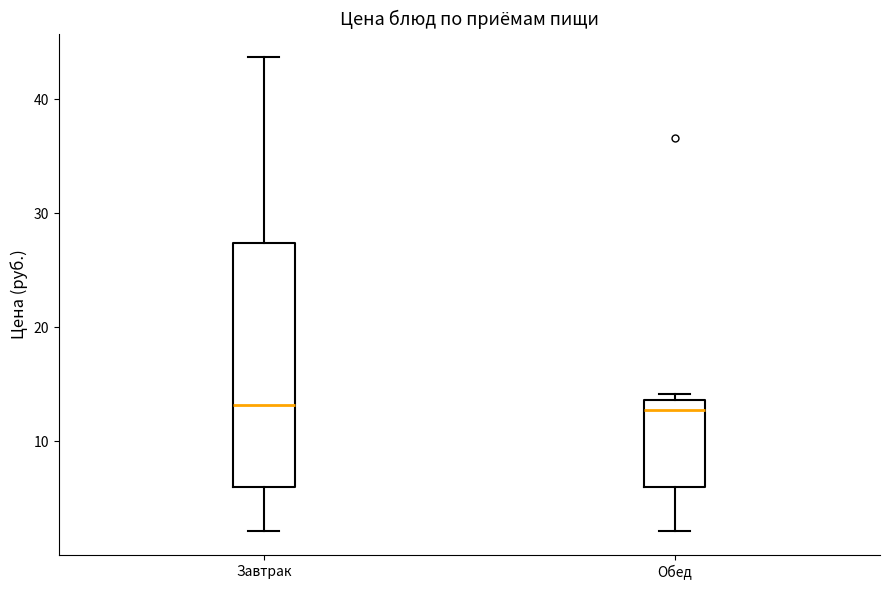

Reading left to right, read every box against the y-axis: the position of its median line, the range the box covers, and the ends of its whiskers. The values are not printed on the chart, so give them approximately, as read against the axis.

Завтрак: median 13, box 6 to 27, whiskers 2 to 44
Обед: median 13, box 6 to 14, whiskers 2 to 14 (just above the box's upper edge)